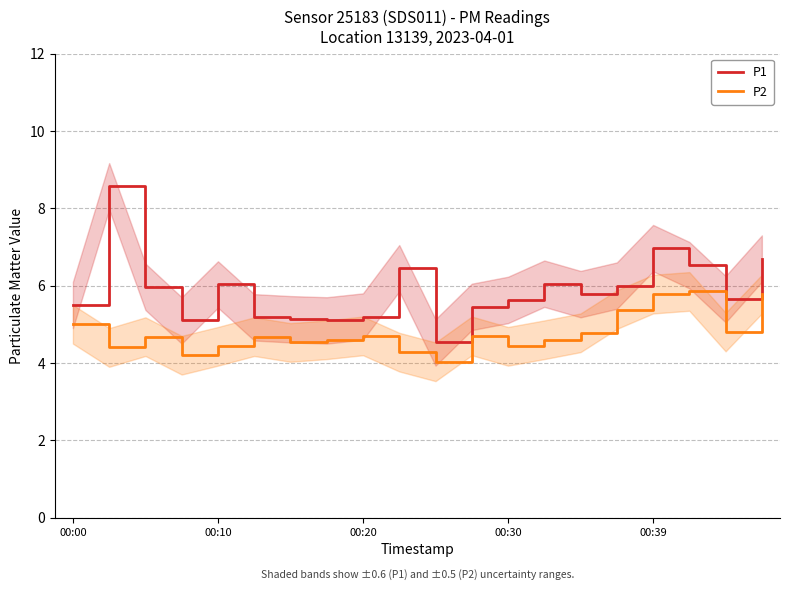

What is the minimum value for P2?

4.0